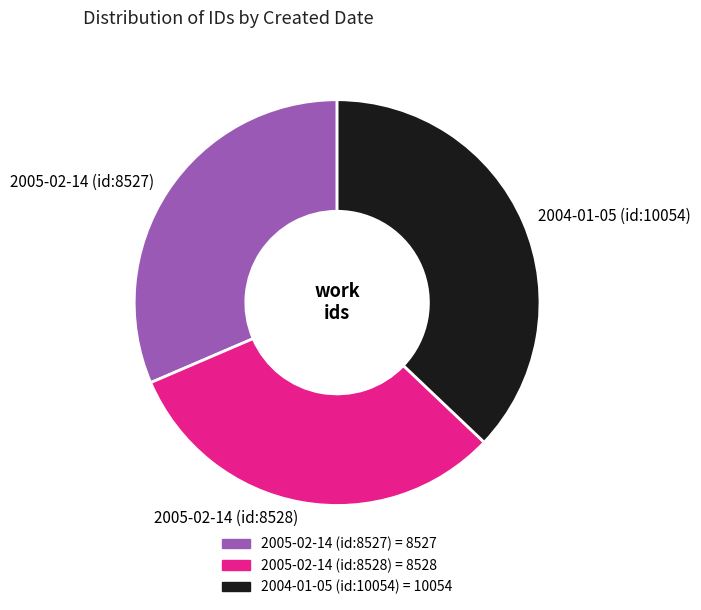

How many segments does this pie chart have?

3